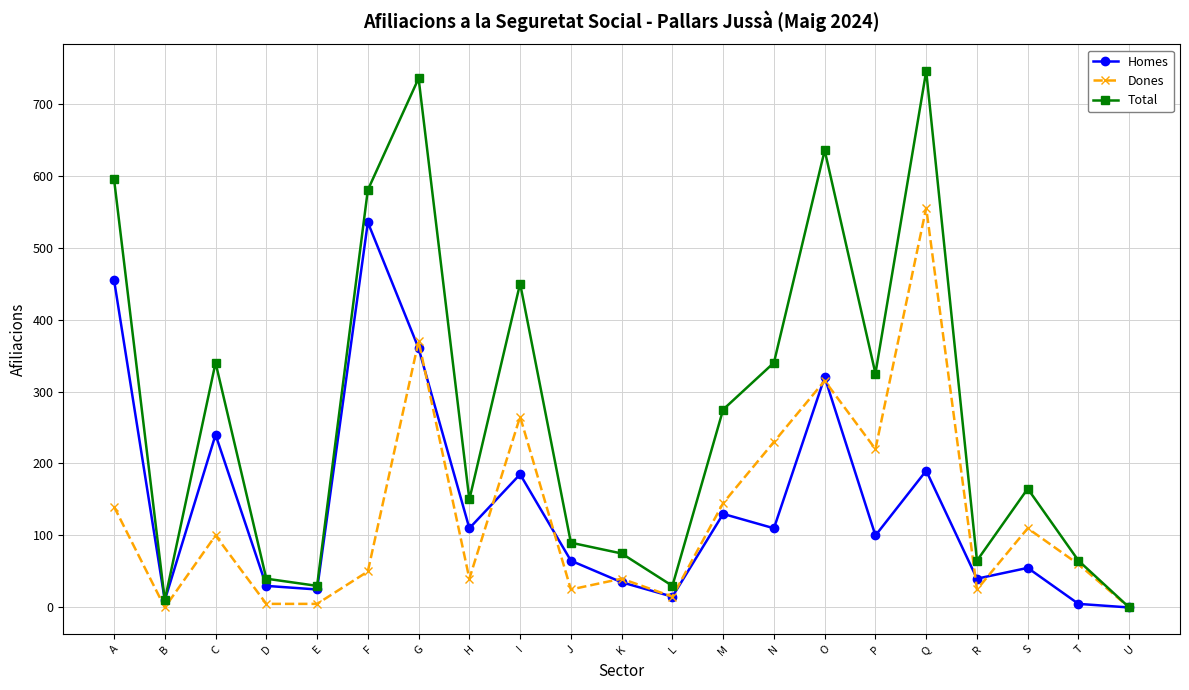

Reading right to left, list all the values displayed in this chart.

Homes: U=0	T=5	S=55	R=40	Q=190	P=100	O=320	N=110	M=130	L=15	K=35	J=65	I=185	H=110	G=360	F=535	E=25	D=30	C=240	B=10	A=455
Dones: U=0	T=60	S=110	R=25	Q=555	P=220	O=315	N=230	M=145	L=15	K=40	J=25	I=265	H=40	G=370	F=50	E=5	D=5	C=100	B=0	A=140
Total: U=0	T=65	S=165	R=65	Q=745	P=325	O=635	N=340	M=275	L=30	K=75	J=90	I=450	H=150	G=735	F=580	E=30	D=40	C=340	B=10	A=595